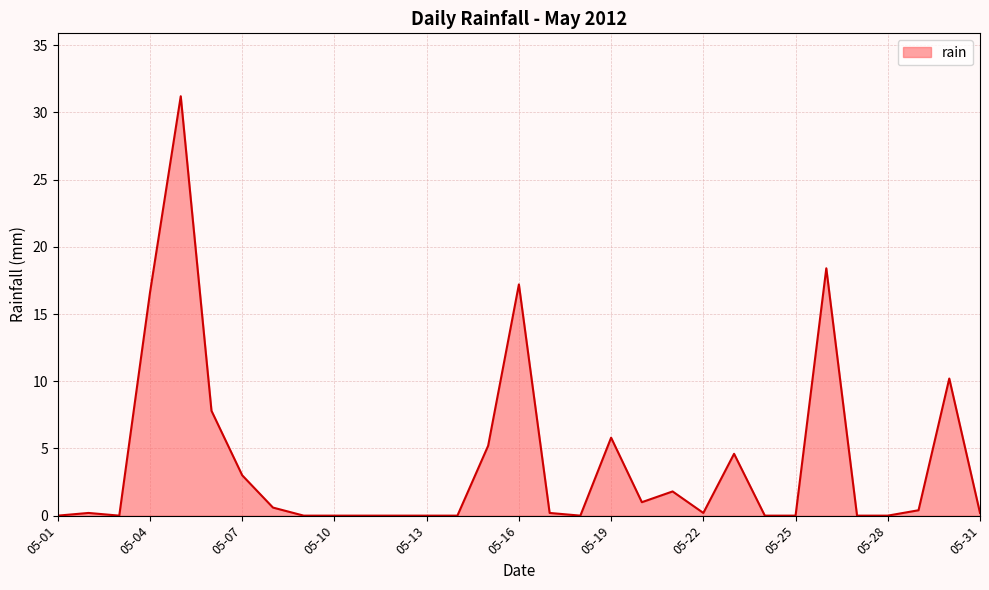

What is the maximum value shown in the chart?

31.2